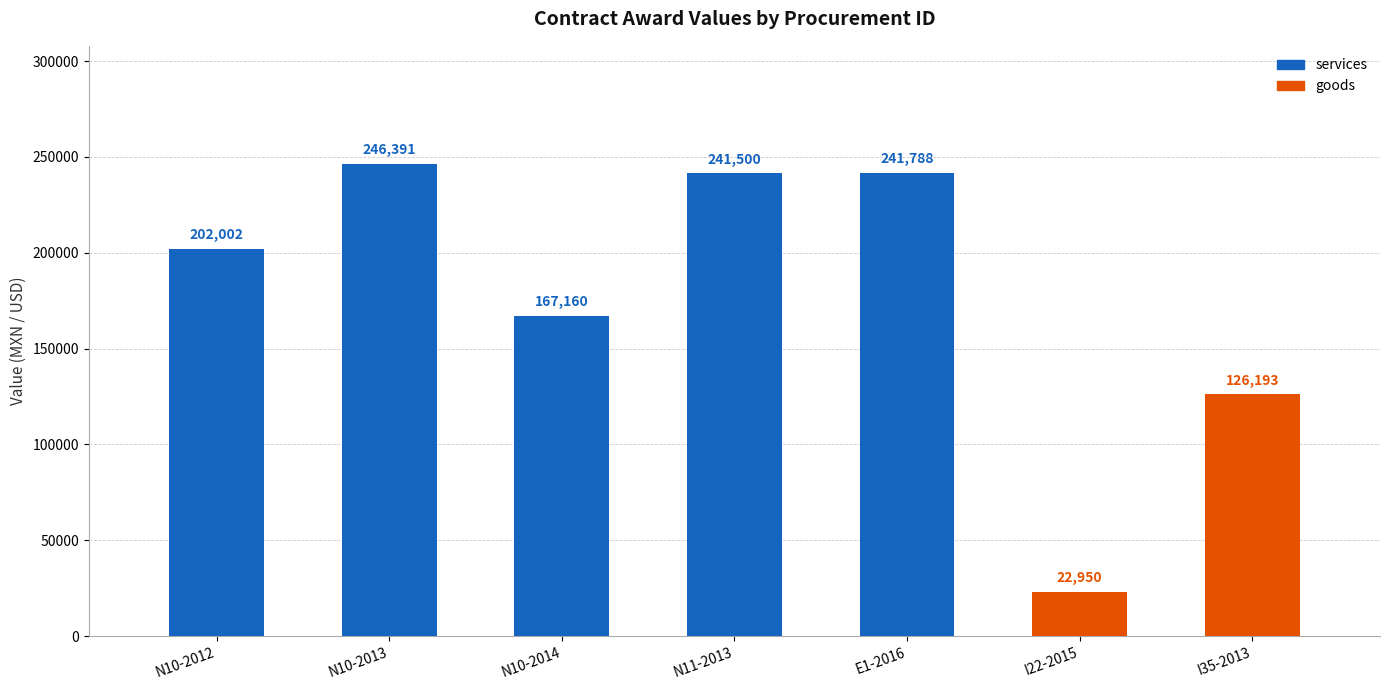

How many series are shown in this chart?

1